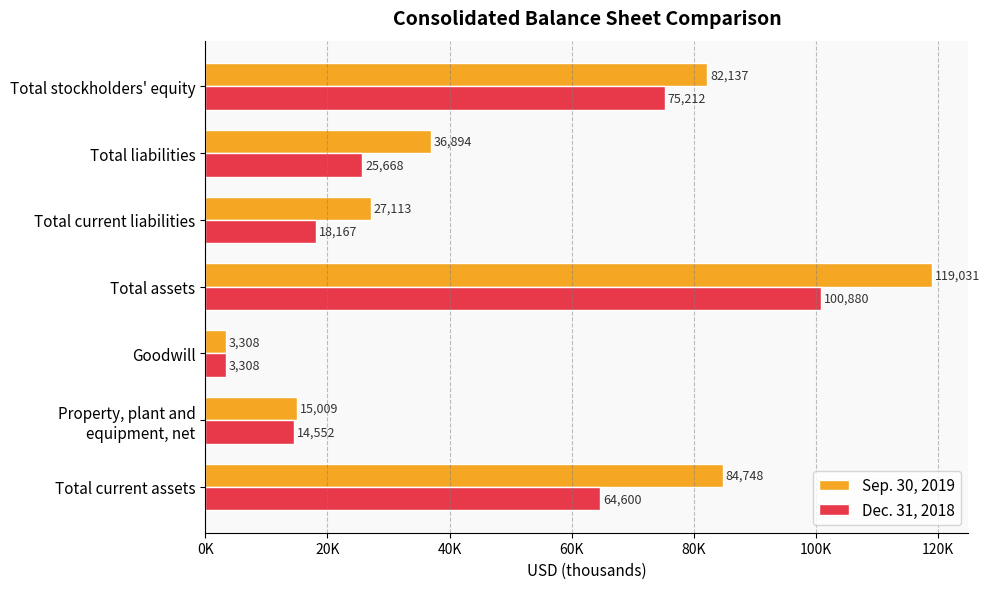

What are all the series names shown in the legend?

Sep. 30, 2019, Dec. 31, 2018